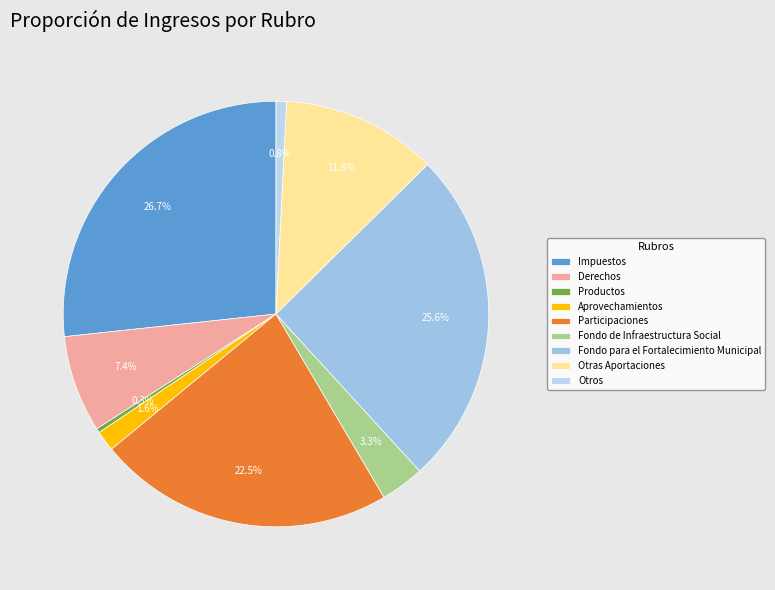

To the nearest percent, what is the average slice percentage?

11%